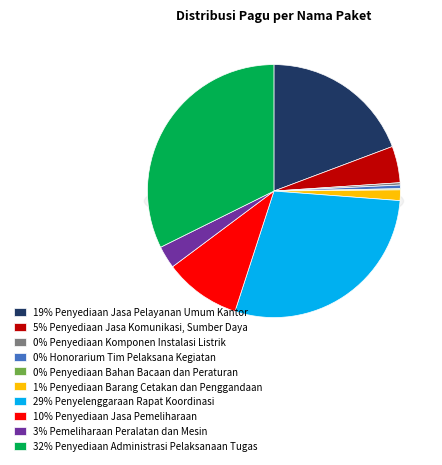

Which slice is the smallest?

Penyediaan Bahan Bacaan dan Peraturan